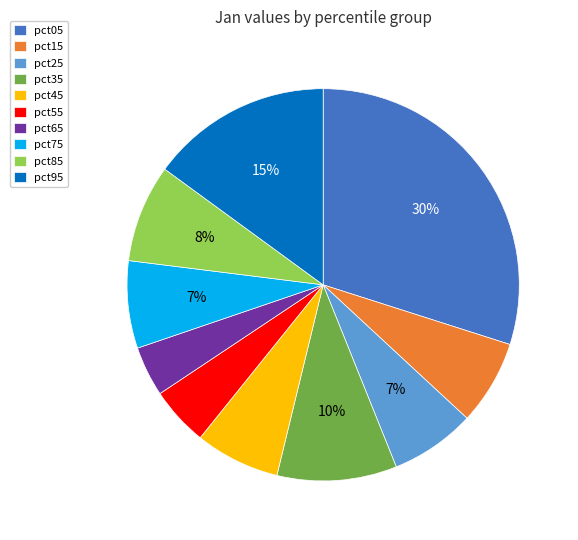

Does pct95 represent more than half of the total?

No